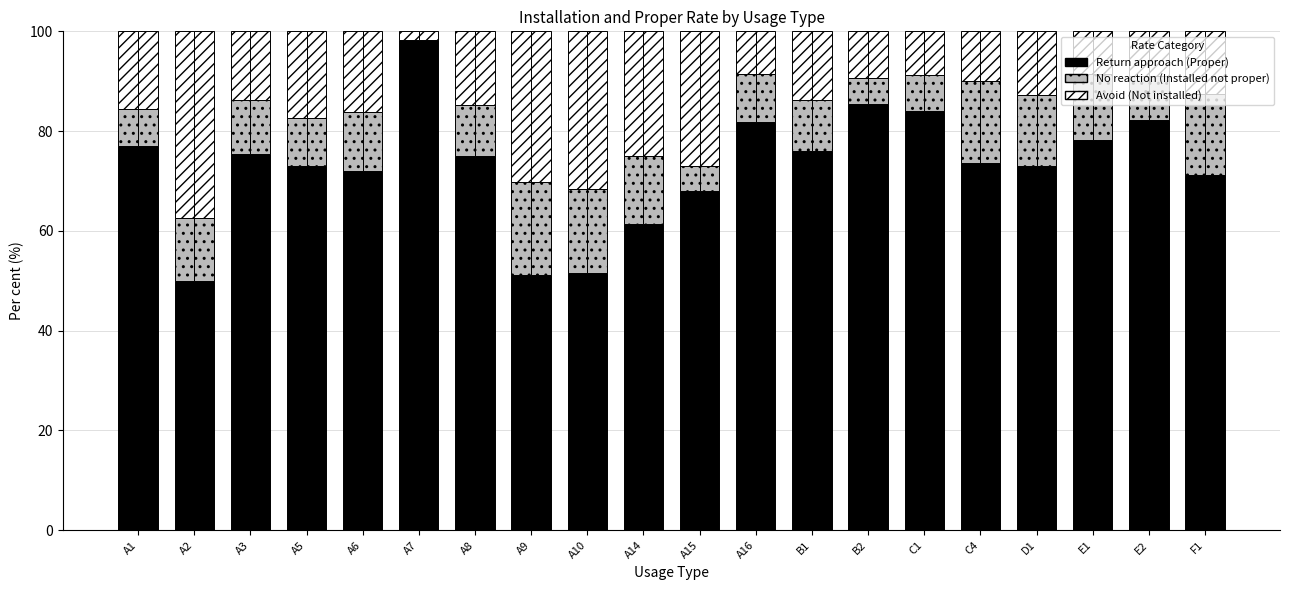

Which series changed the most between A5 and B1?

uninstalled (Avoid)